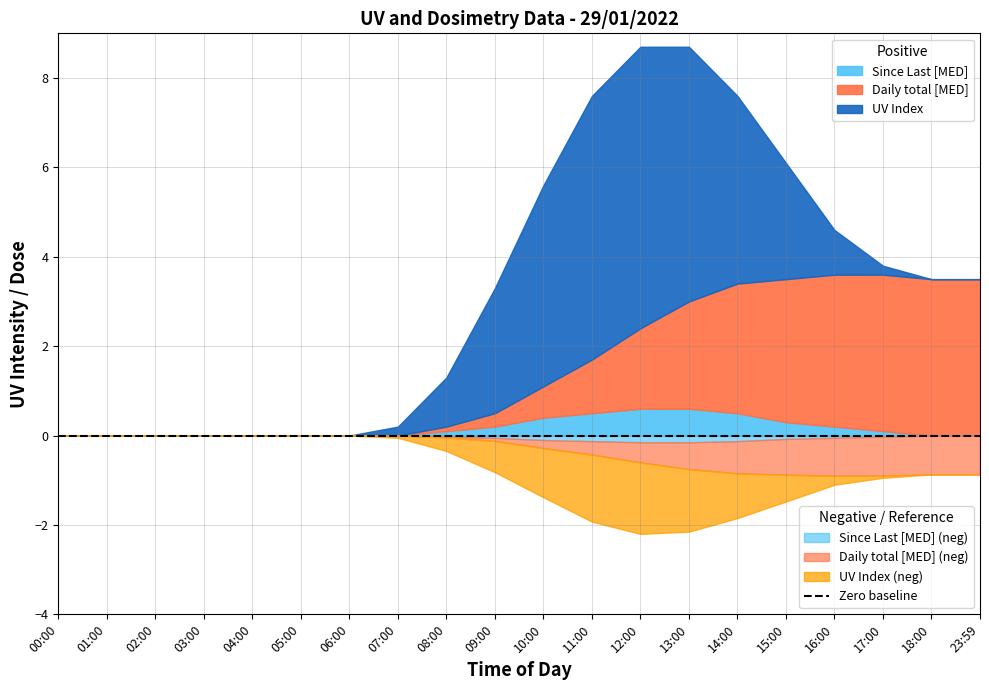

Rank the series by their average value, from highest to lowest.

UV Index, Daily total [MED], Since Last [MED]